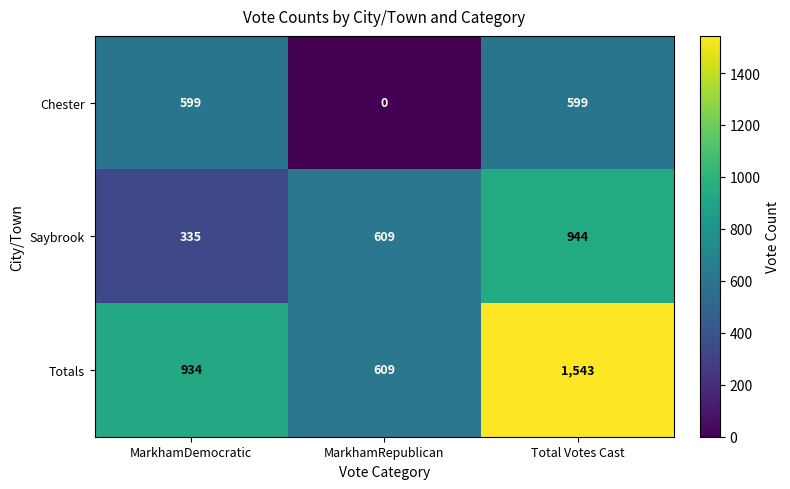

What is the maximum value for Chester?

599